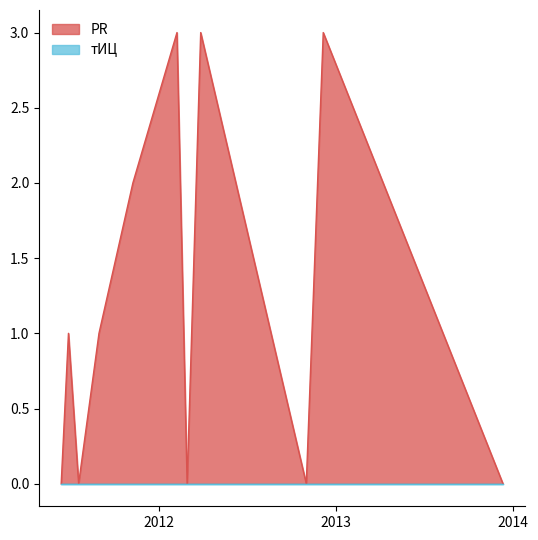

True or false: the data shows -2 at 2013-12-11.

False